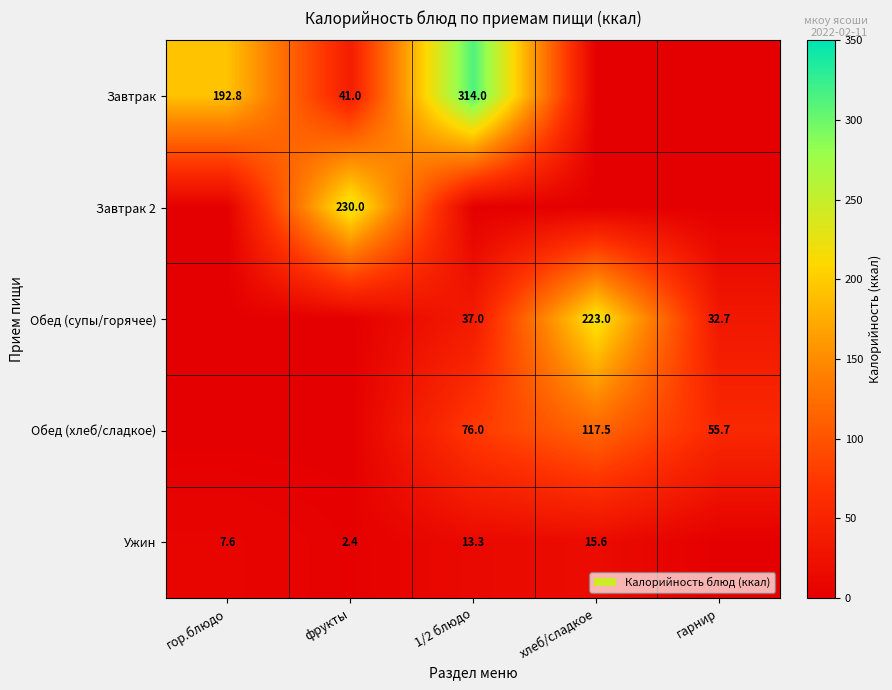

Which has a higher value, гарнир or 1/2 блюдо?

1/2 блюдо